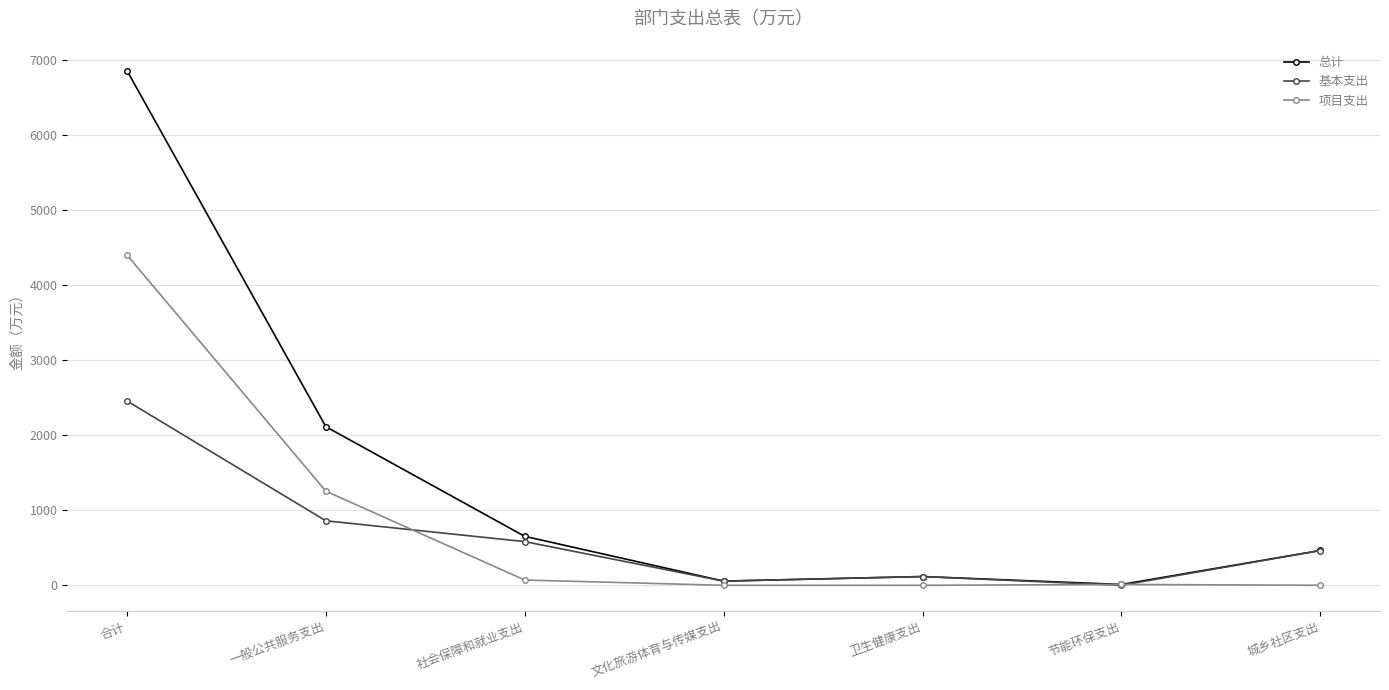

At which label is 基本支出 closest to 1227?

一般公共服务支出